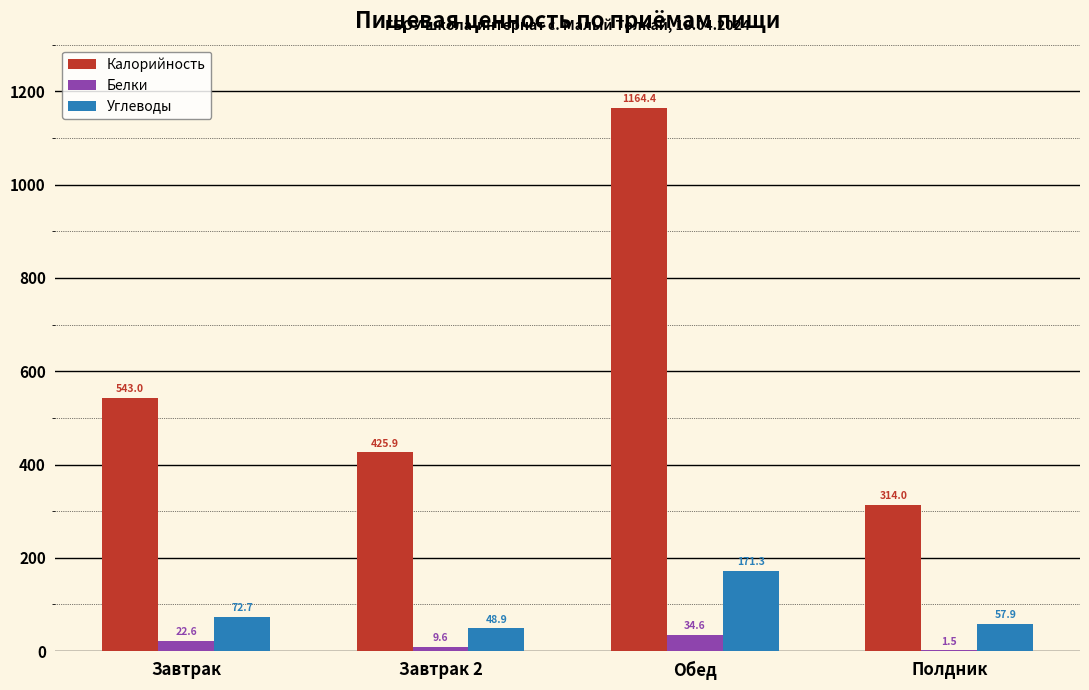

Which series changed the most between Завтрак 2 and Полдник?

Калорийность